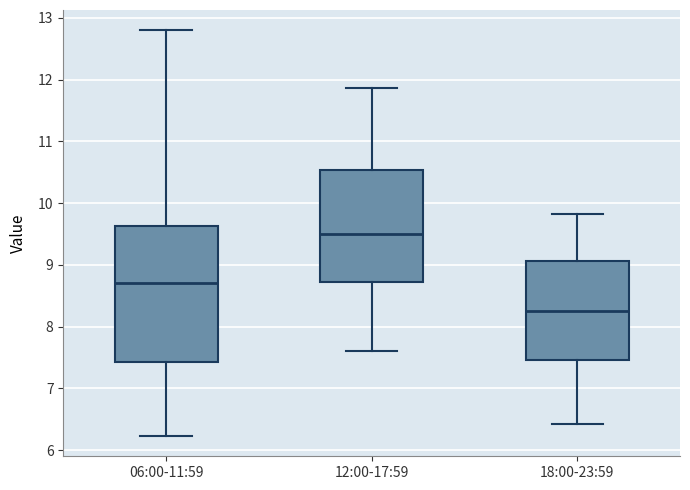

Reading left to right, transcribe this box plot: for each box, give where its median line is, the range the box spans, and where its two whiskers end, as read against the y-axis. The values are not printed on the chart, so give them approximately, as read against the axis.

06:00-11:59: median 8.7, box 7.4 to 9.6, whiskers 6.2 to 12.8
12:00-17:59: median 9.5, box 8.7 to 10.5, whiskers 7.6 to 11.9
18:00-23:59: median 8.3, box 7.5 to 9.1, whiskers 6.4 to 9.8